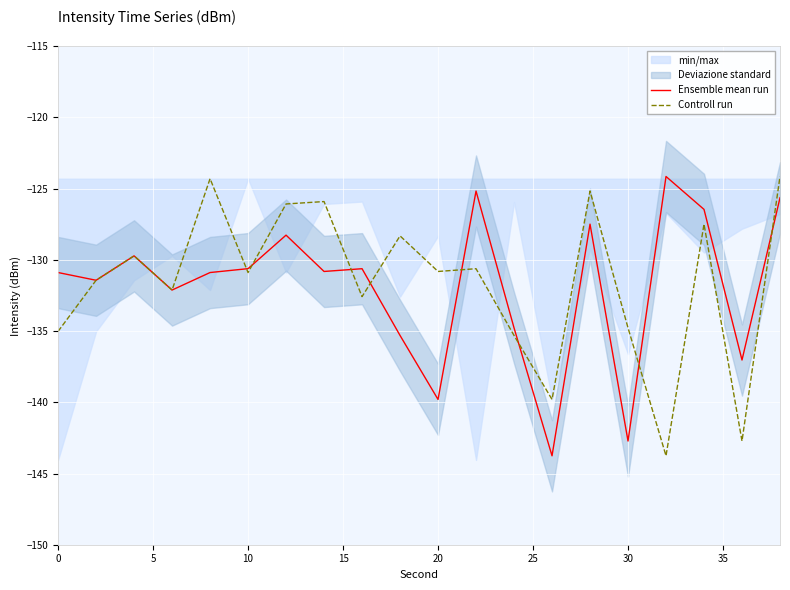

What is the minimum value for Ensemble mean run?

-143.8